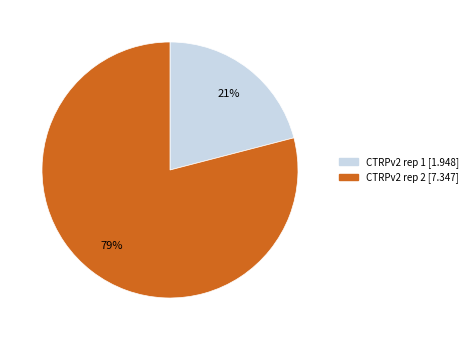

To the nearest percent, what portion does CTRPv2 rep 1 represent?

21%